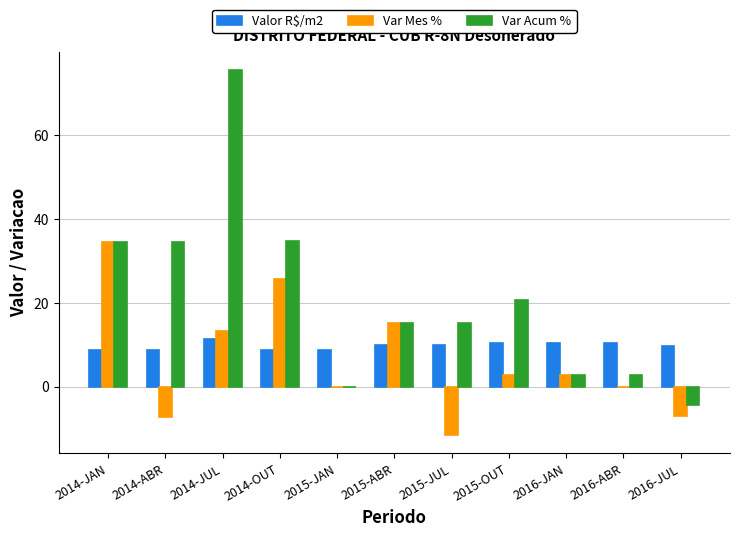

Which series changed the most between 2015-JUL and 2016-JUL?

Var Acum %